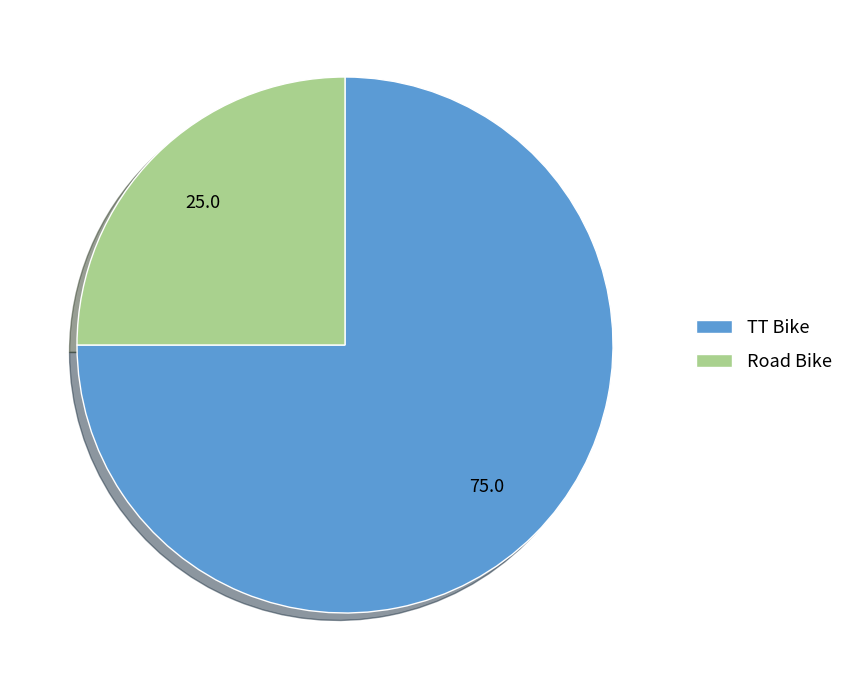

What is the smallest slice in the pie chart?

Road Bike